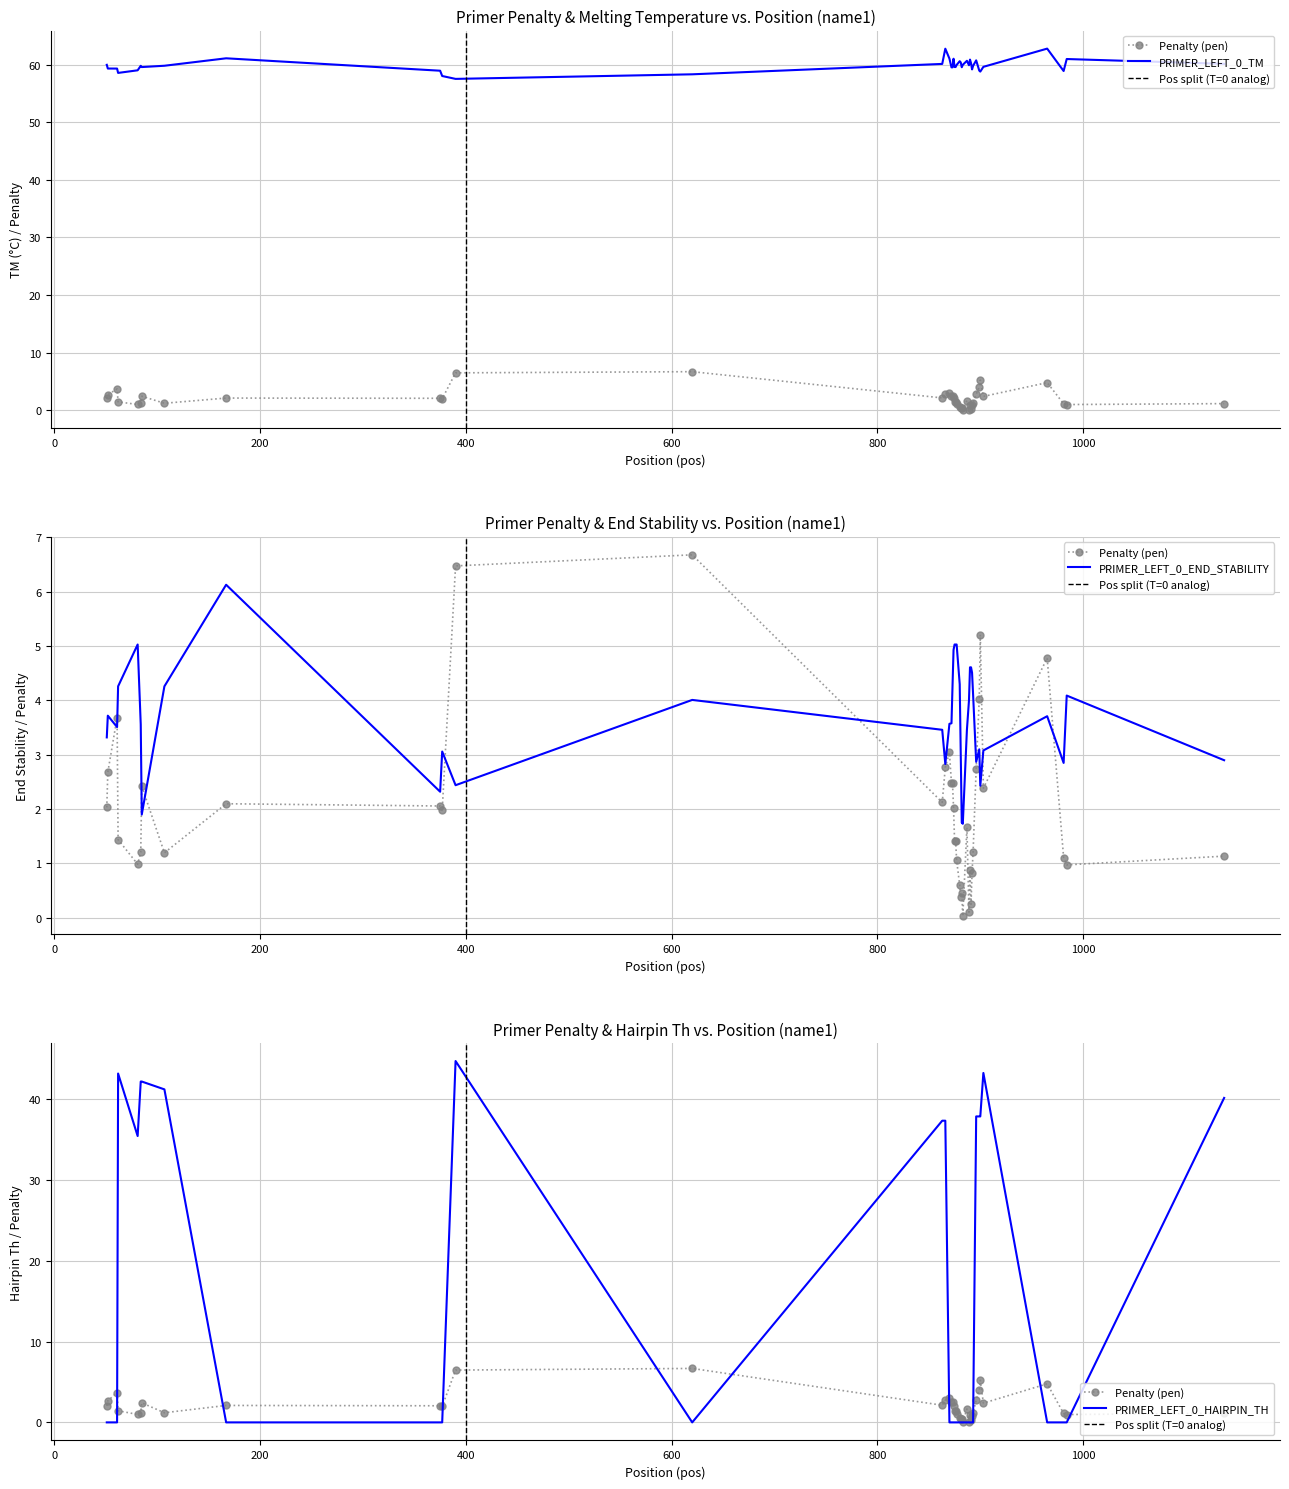

True or false: PRIMER_LEFT_0_TM and pen cross at least once.

False